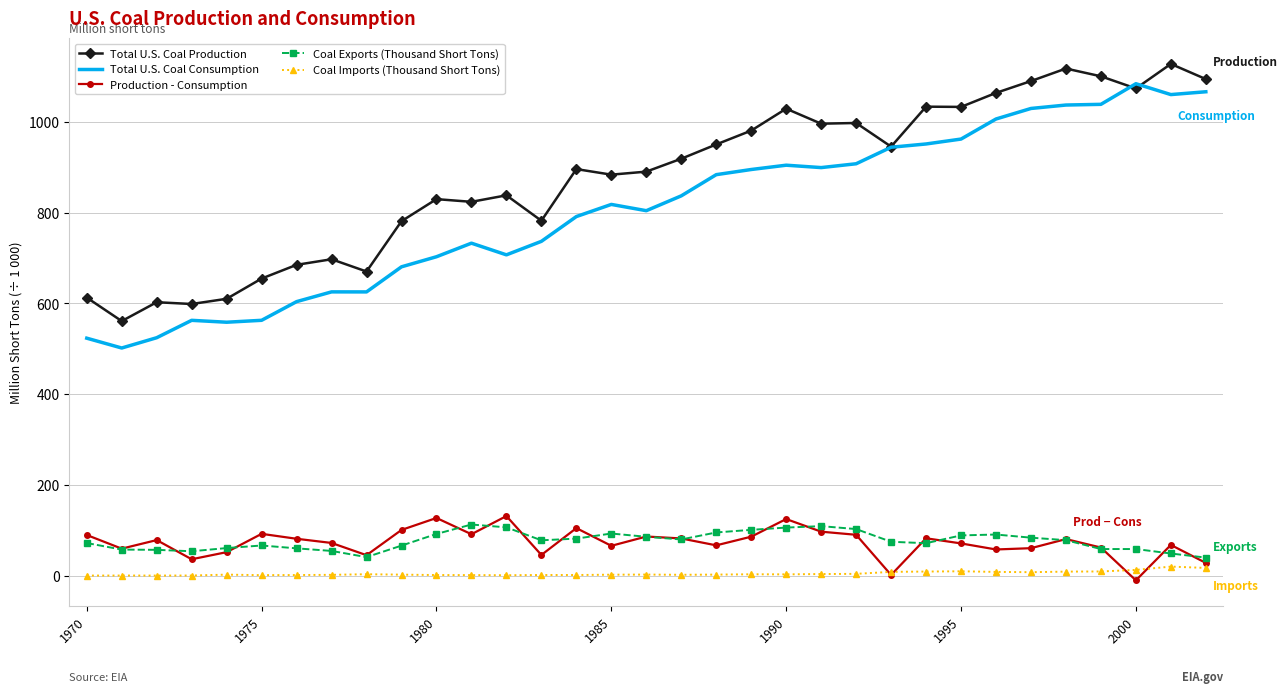

What is the greatest value displayed?

1127.7